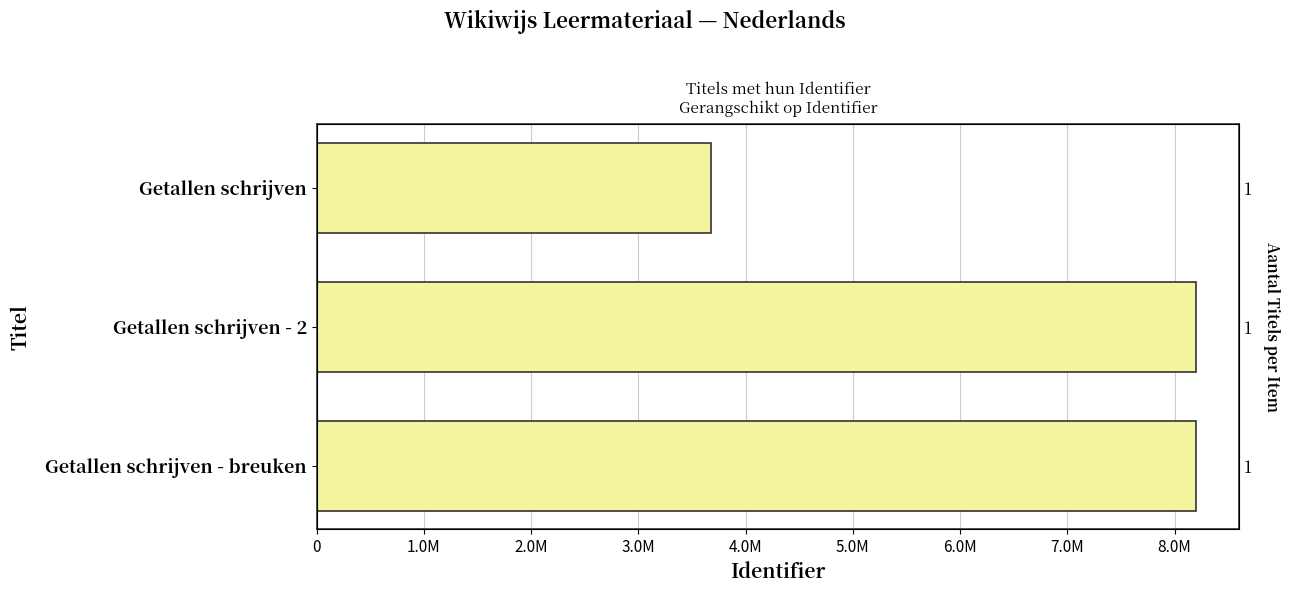

Are the bars horizontal?

Yes